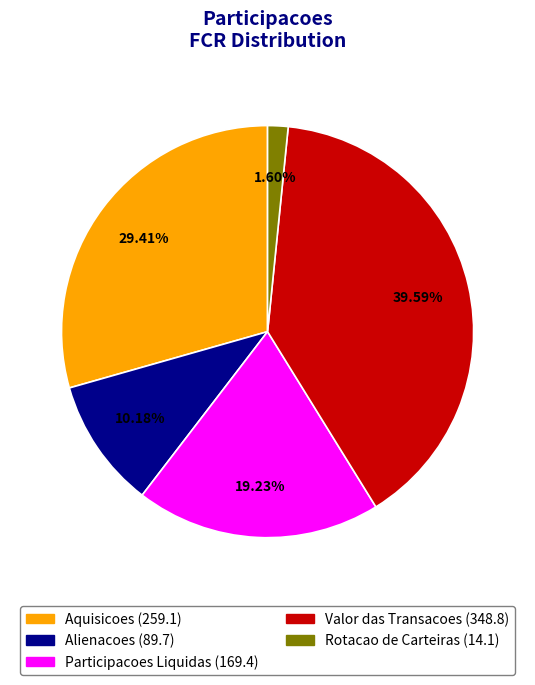

To the nearest percent, what is the difference between the largest and smallest slice percentages?

38%